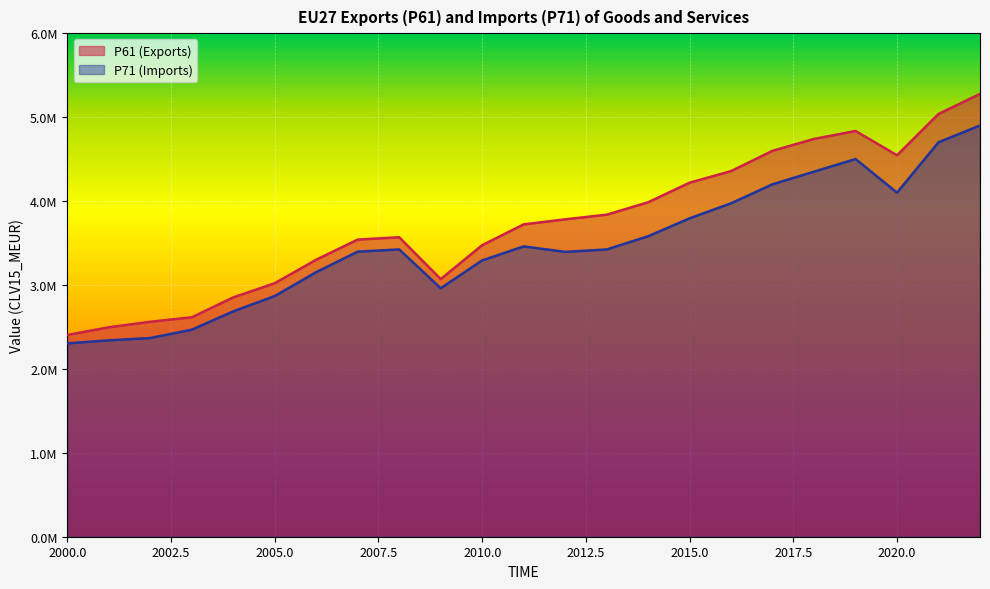

True or false: P71 (Imports) and P61 (Exports) cross at least once.

False